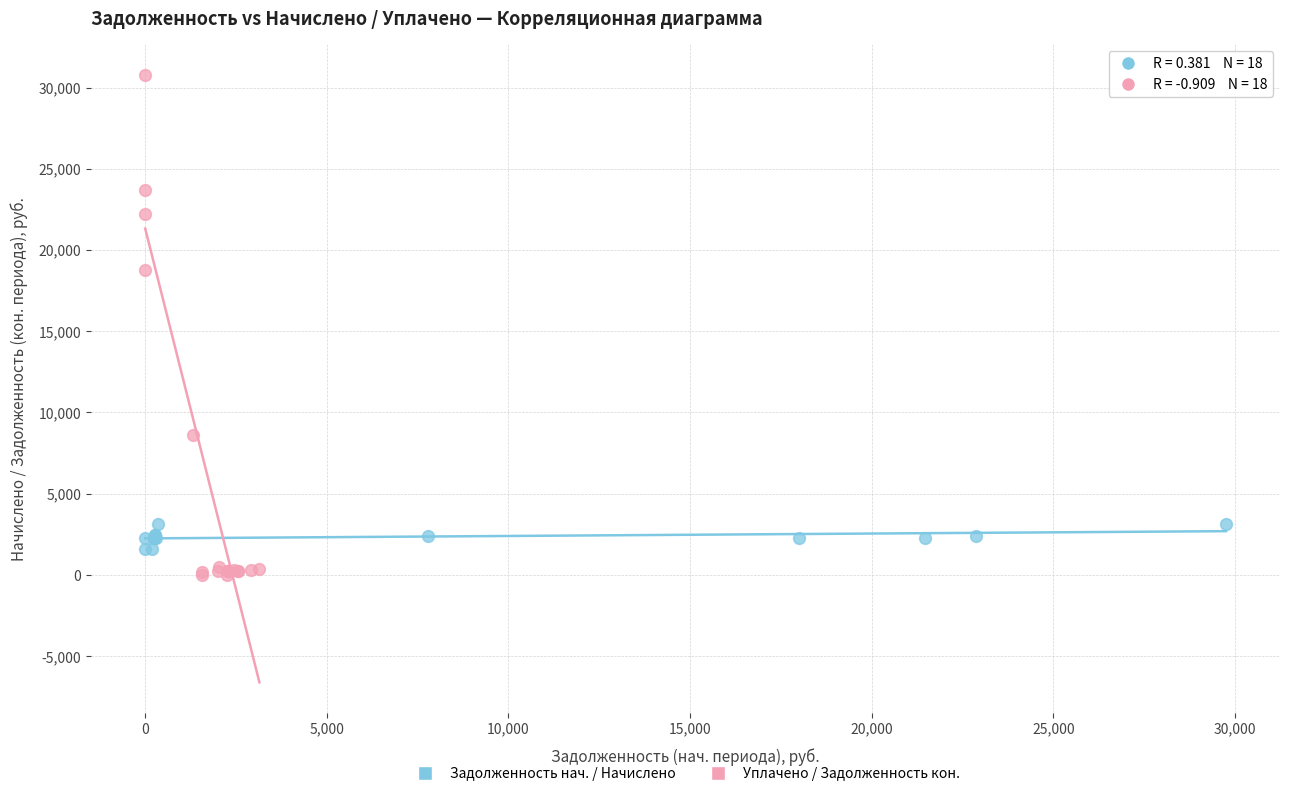

Which series contains the highest Y value?

Уплачено / Задолженность кон.